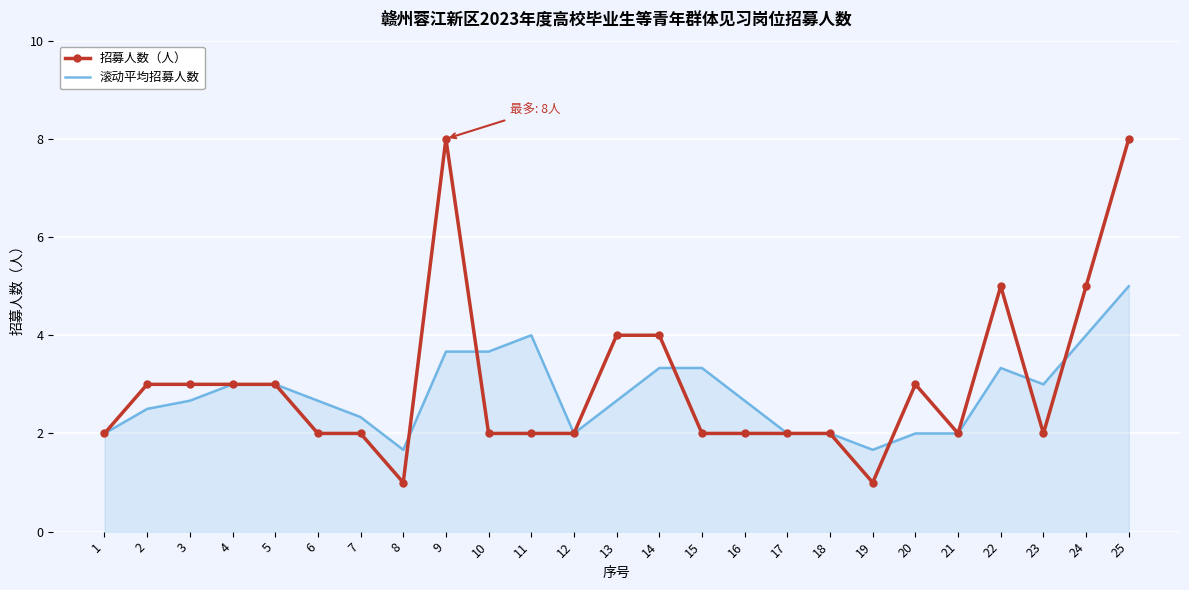

Rank the series by their maximum value, from lowest to highest.

滚动平均招募人数, 招募人数（人）